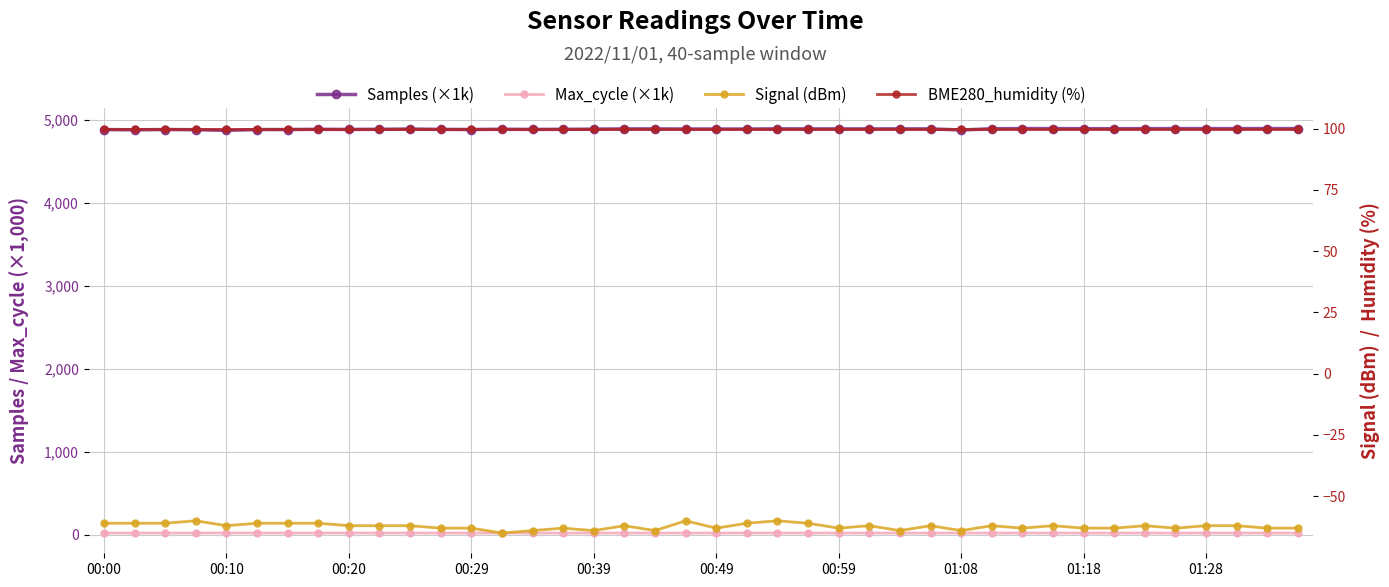

What is the lowest value of the Signal (dBm) series?

-65.0